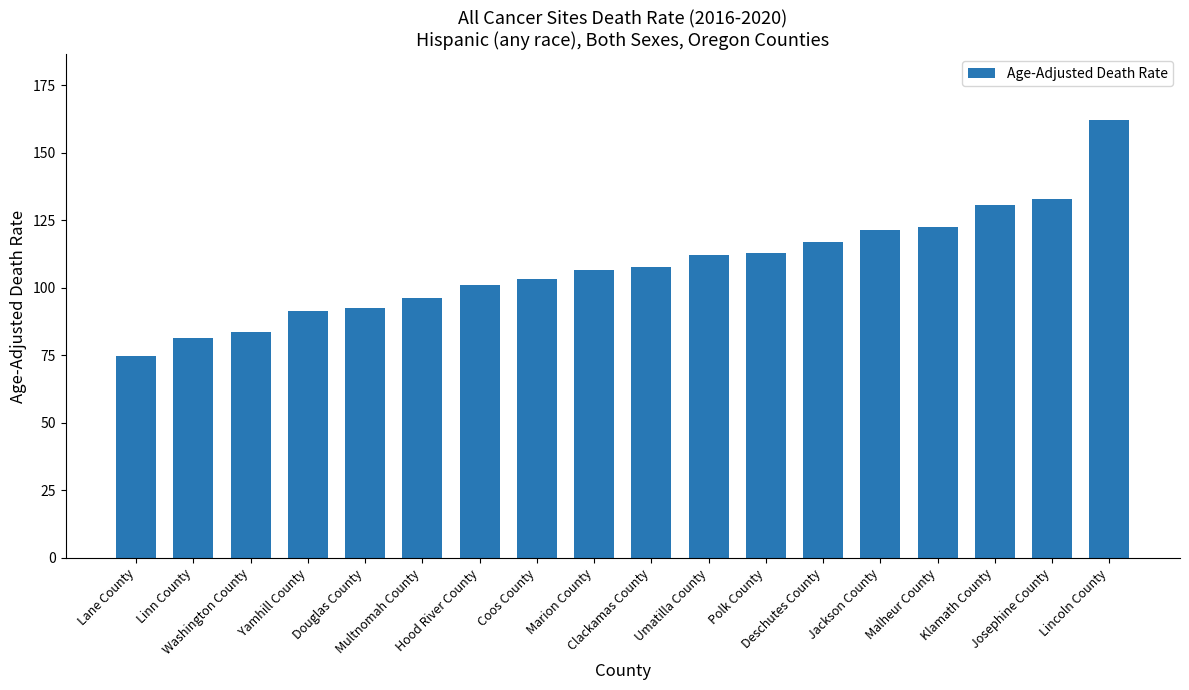

Approximately how many times larger is the value at Deschutes County compared to Jackson County?

1.0